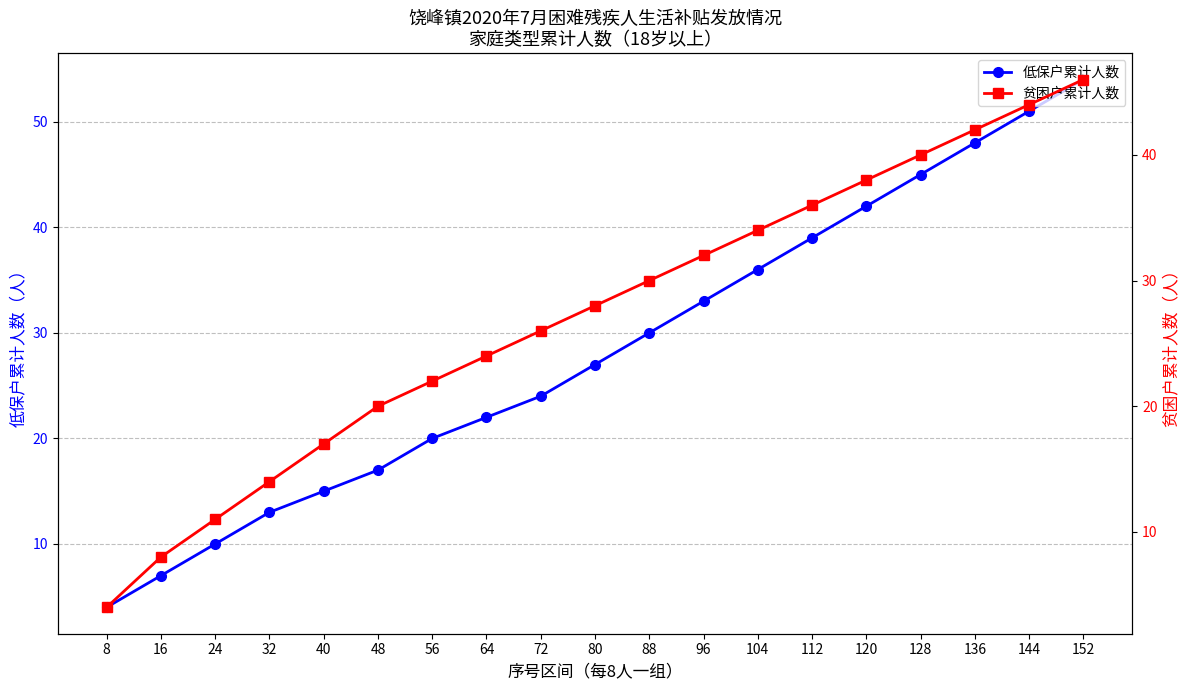

Which series has the widest spread of values?

低保户累计人数